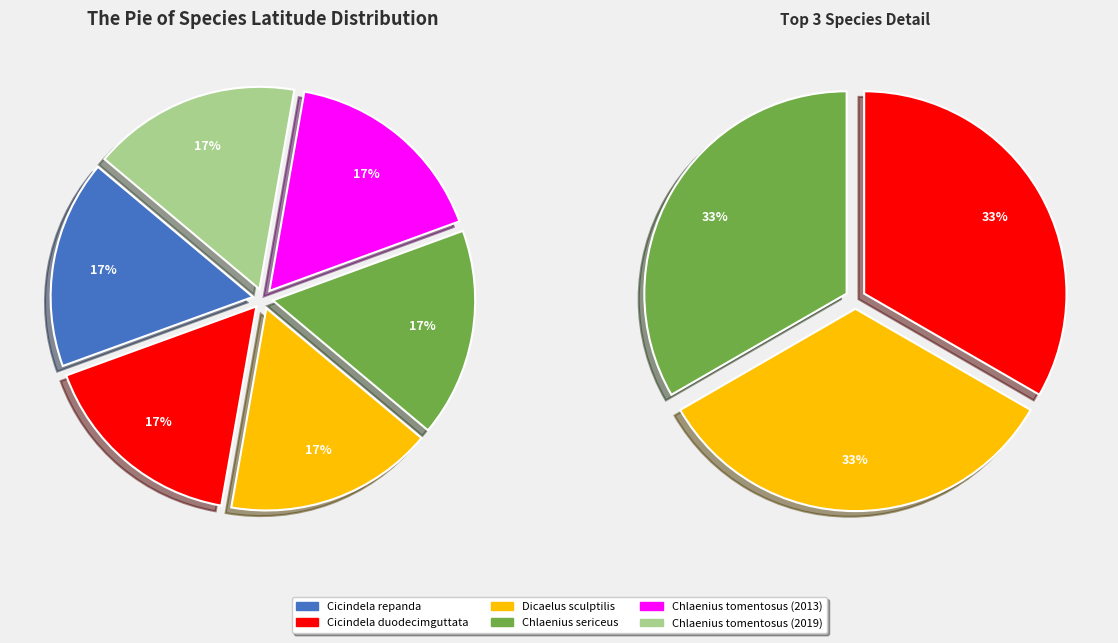

What is the smallest slice in the pie chart?

Chlaenius tomentosus (2019)